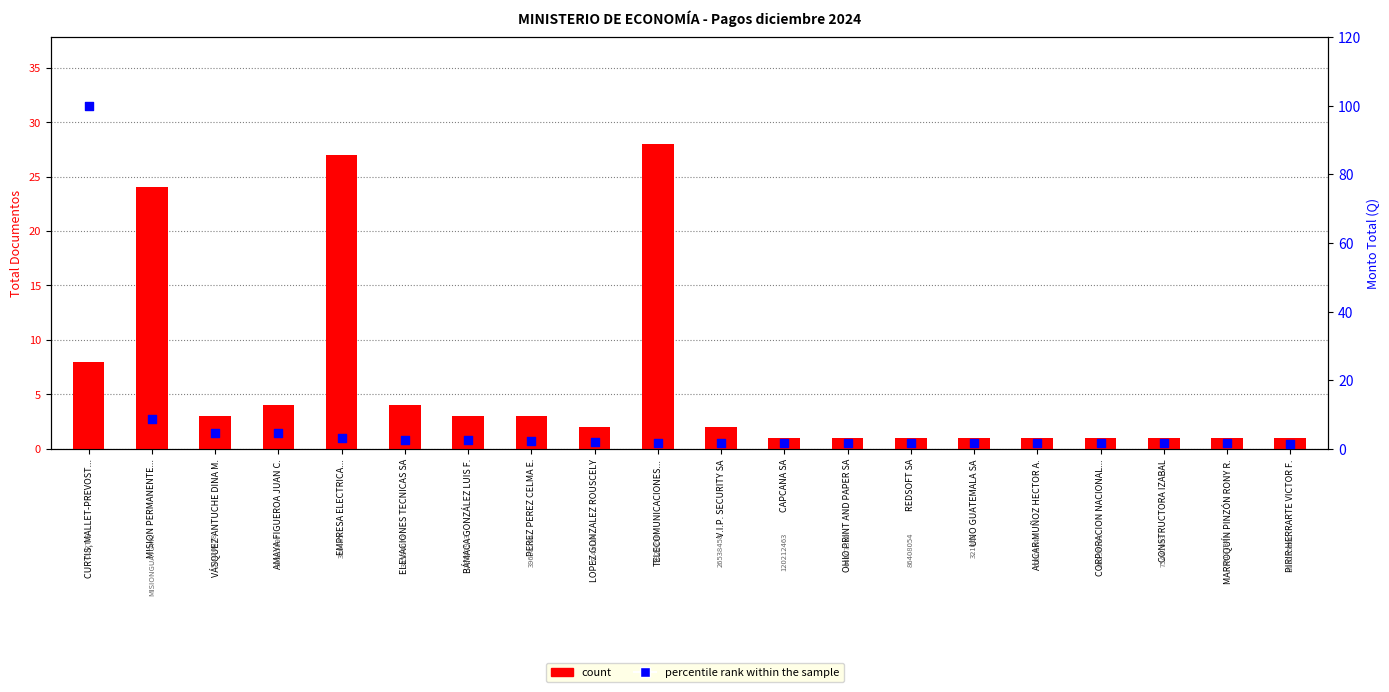

Is the value of count at PIRIR HERRARTE VICTOR F. greater than the value of percentile rank within the sample at EMPRESA ELECTRICA...?

No